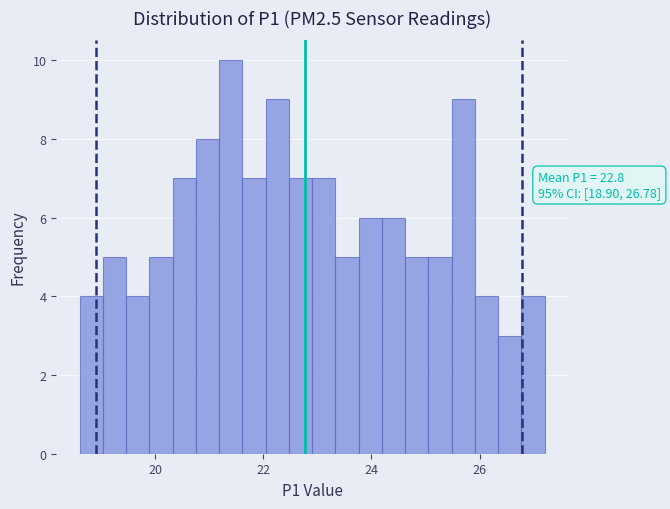

Read against the x-axis, roughly where is the centre of the tallest bar?

21.4